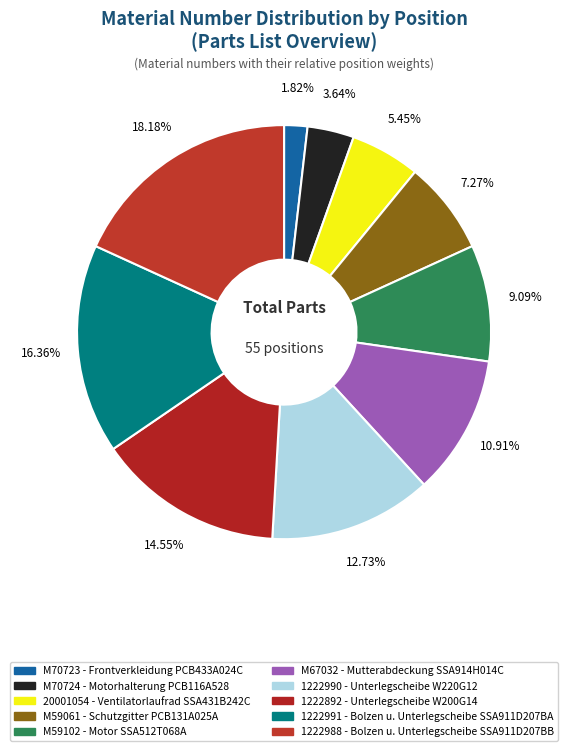

To the nearest percent, what portion does 1222991 represent?

16%